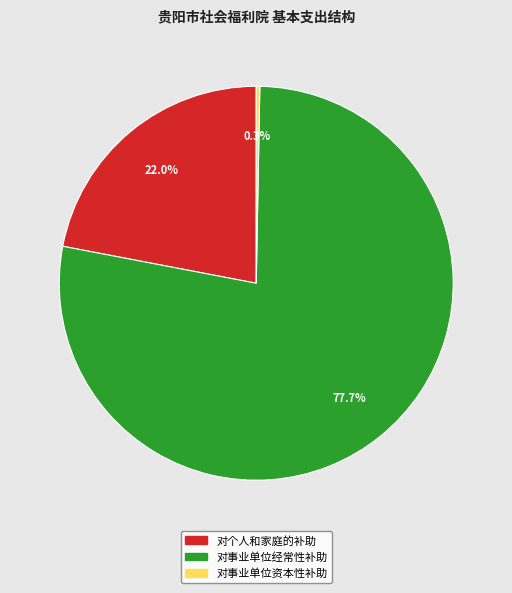

What is the total percentage of 对个人和家庭的补助 and 对事业单位经常性补助?

99.7%